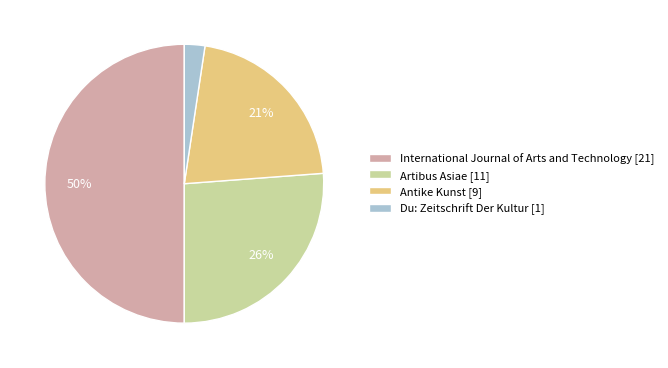

Is the sum of Antike Kunst [9] and Du: Zeitschrift Der Kultur [1] greater than half?

No